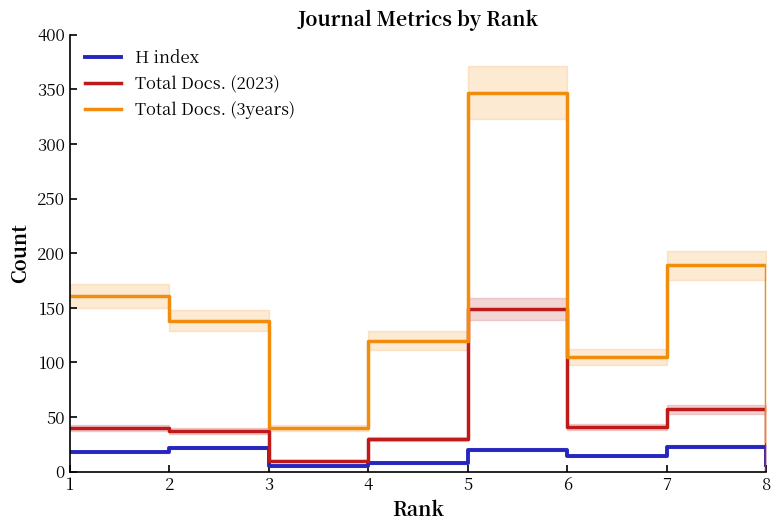

The value of Total Docs. (3years) at 1 is 161. True or false?

True